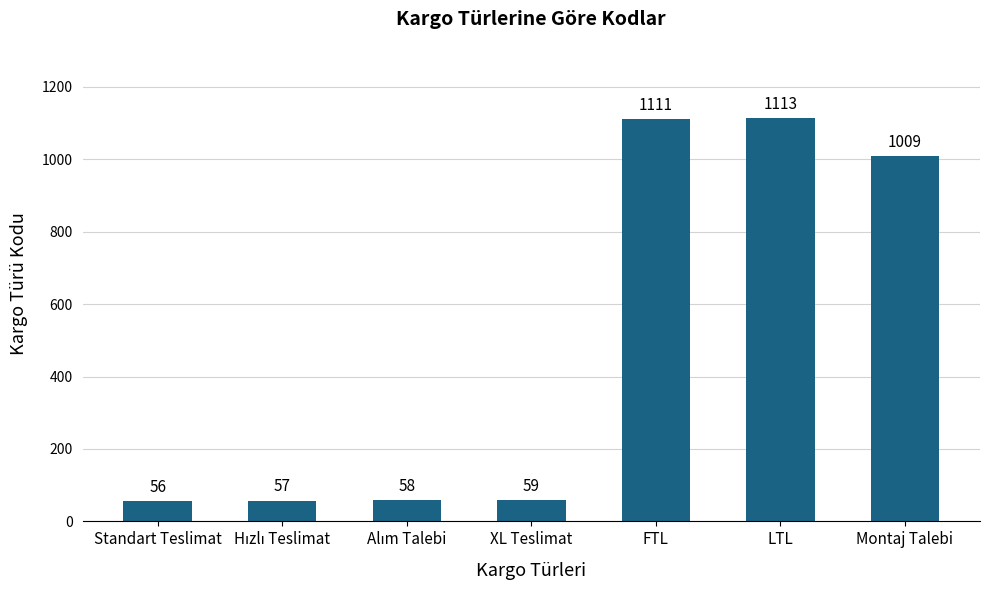

Which has a higher value, Montaj Talebi or LTL?

LTL